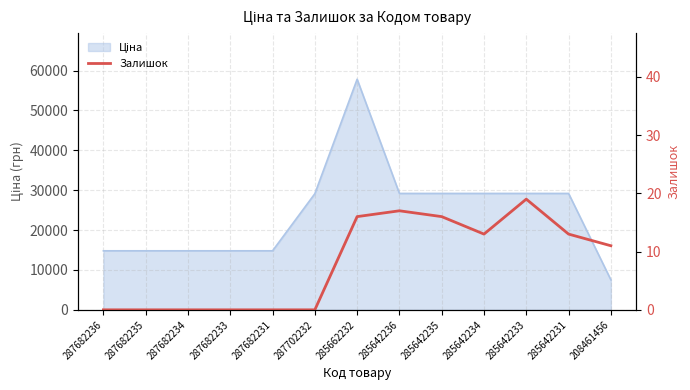

The chart shows a value of 0 at 287702232. True or false?

True